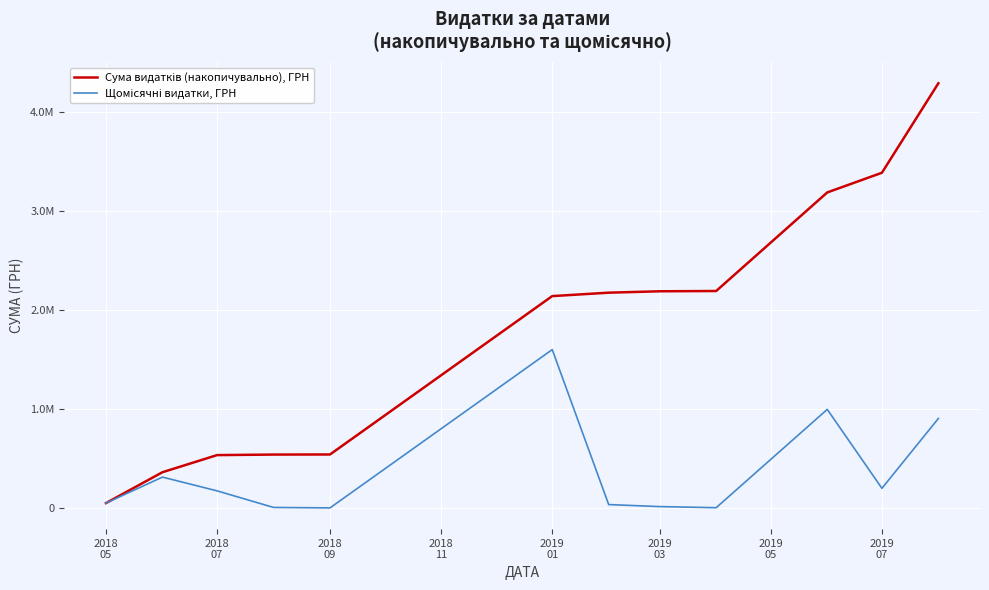

Is this an area chart (filled region under the line)?

No